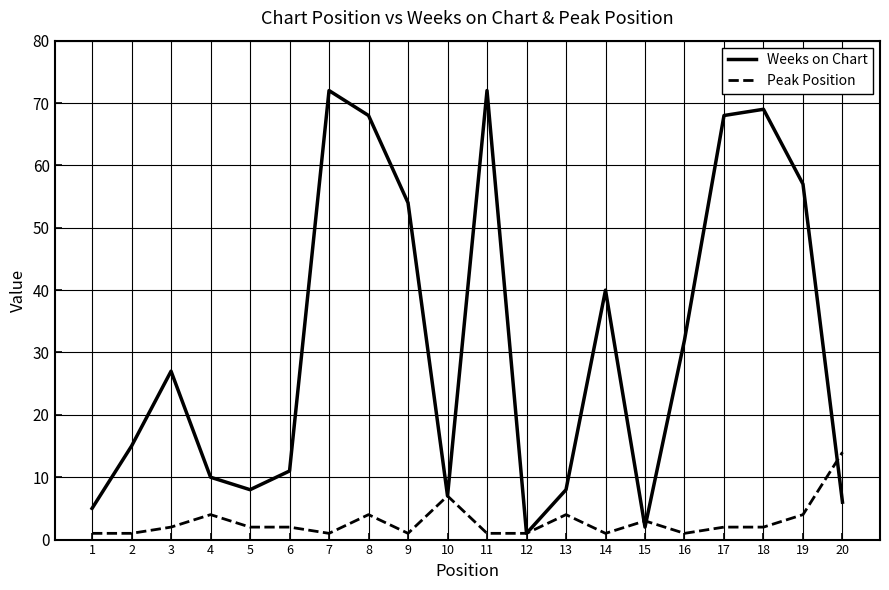

What is the sum of all Weeks on Chart values?

632